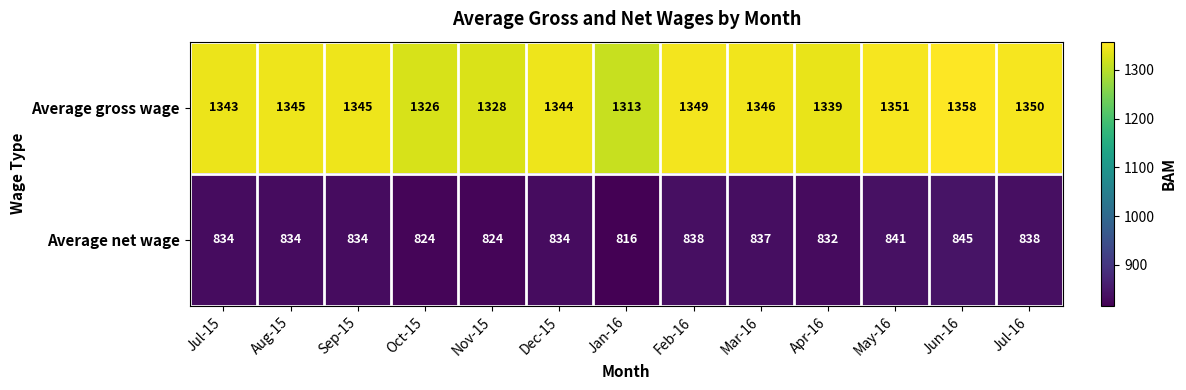

What is the spread (max minus min) of values at Feb-16?

511